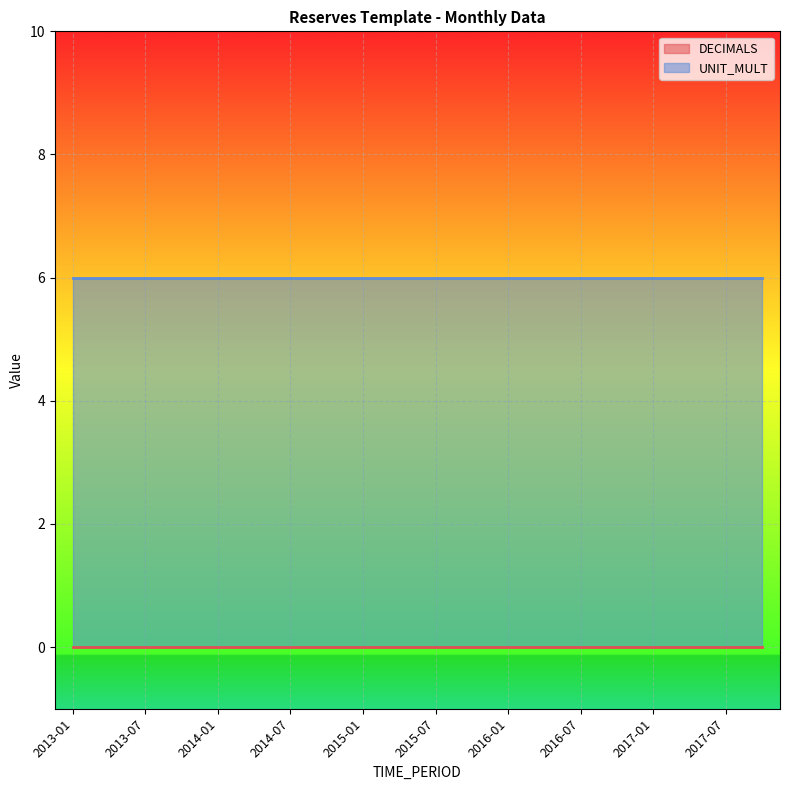

At how many categories does at least one series exceed 4?

20